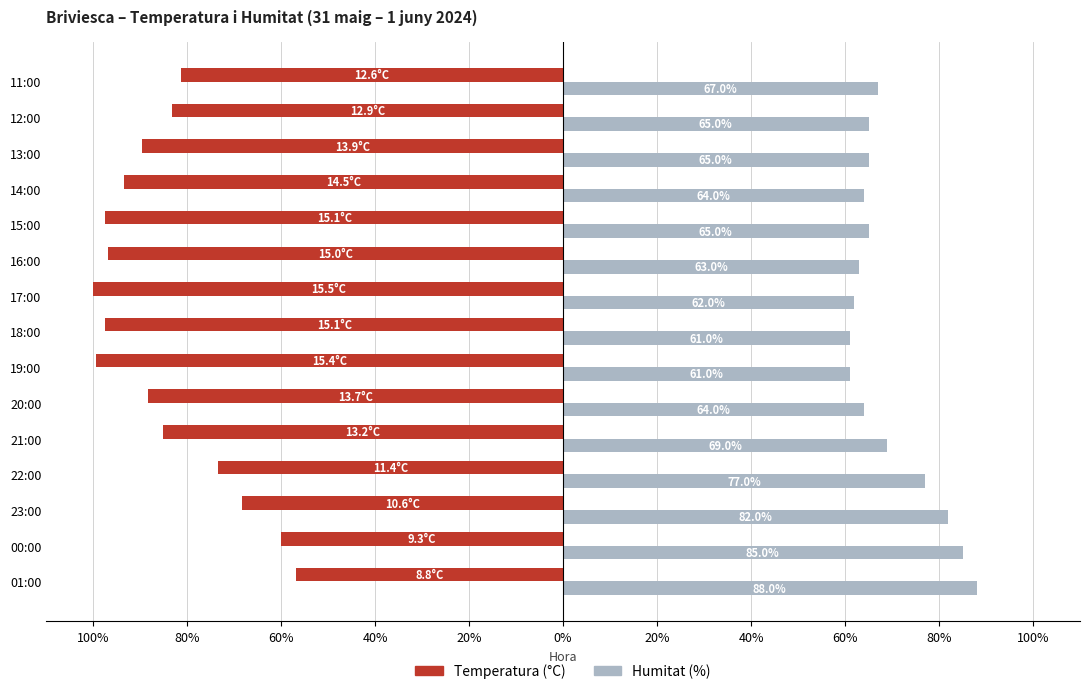

What are all the series names shown in the legend?

Temperatura (°C), Humitat (%)